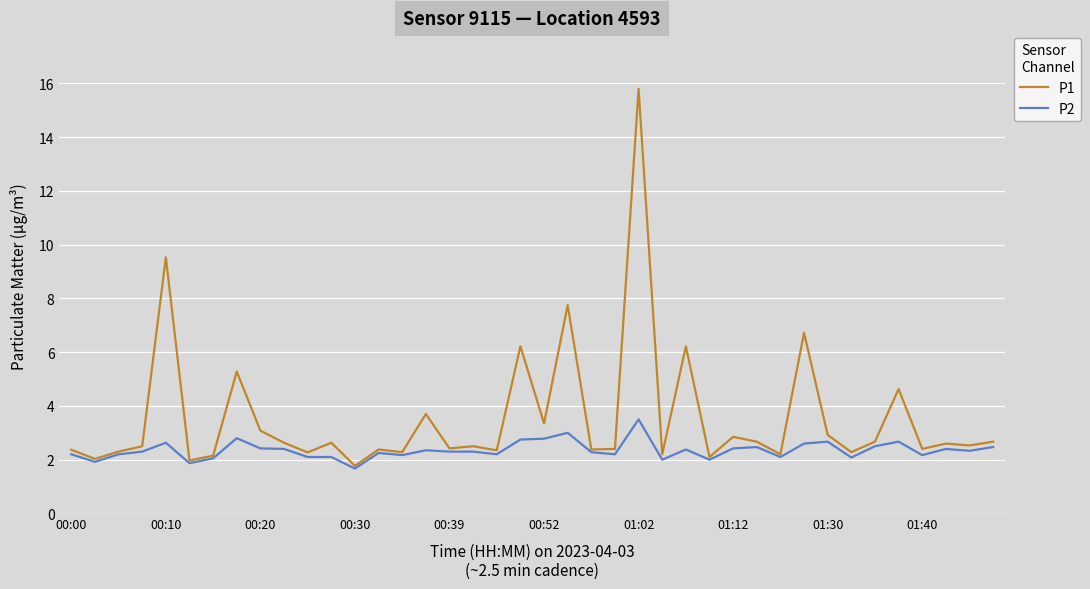

List the series in order of their overall mean, highest first.

P1, P2